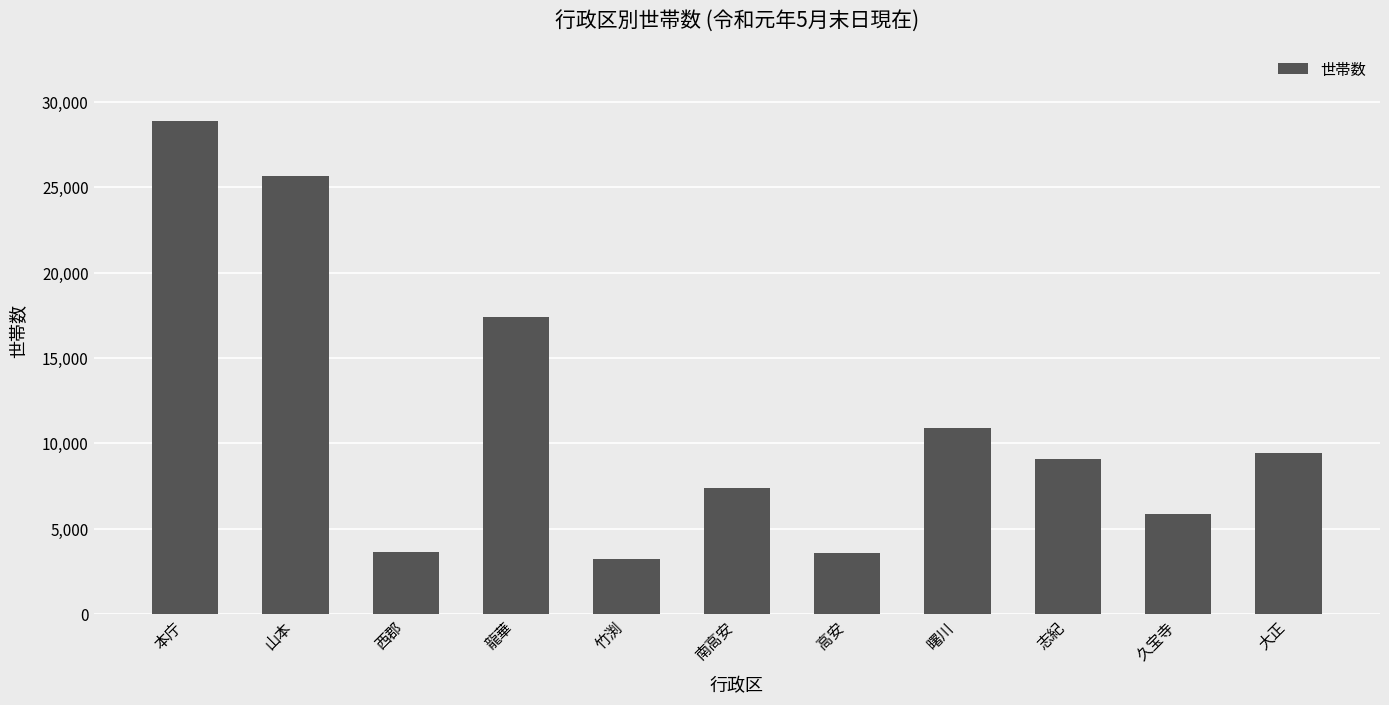

What is the change in value from 西郡 to 高安?

-19